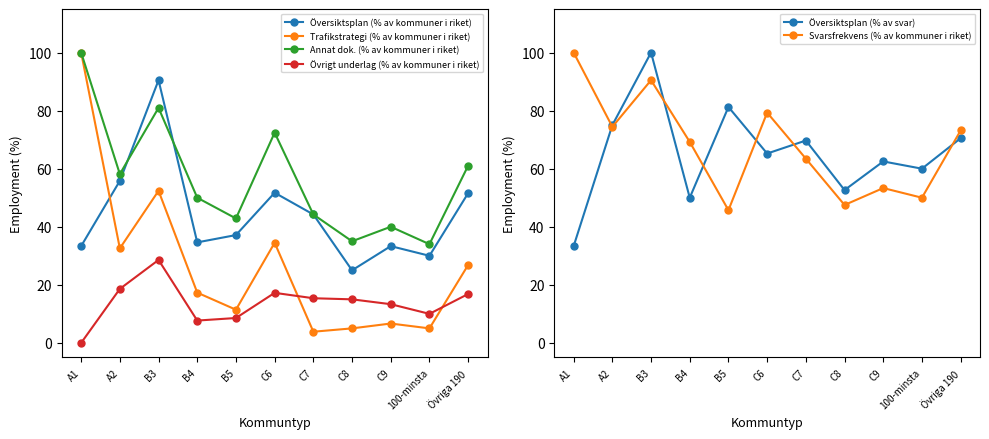

What are all the series names shown in the legend?

Översiktsplan (% av kommuner i riket), Trafikstrategi (% av kommuner i riket), Annat dok. (% av kommuner i riket), Övrigt underlag (% av kommuner i riket), Översiktsplan (% av svar), Svarsfrekvens (% av kommuner i riket)